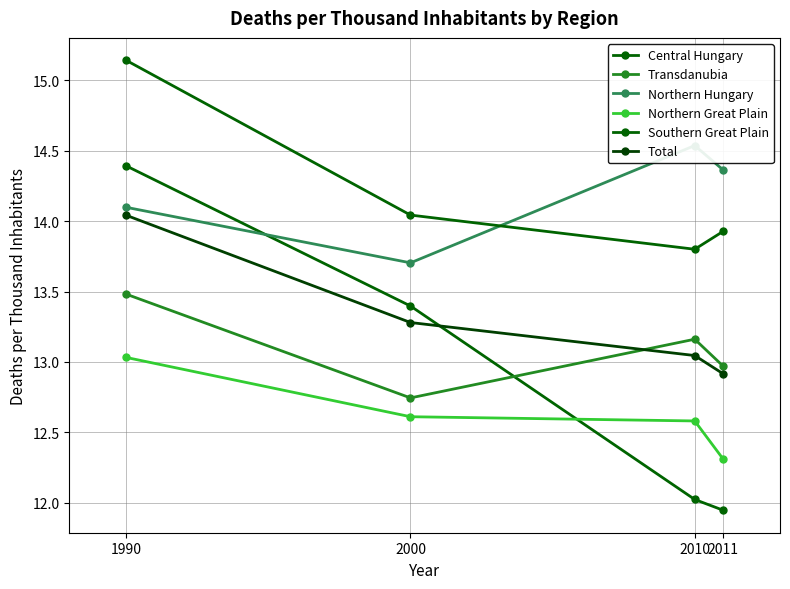

What is the lowest value of the Northern Great Plain series?

12.3